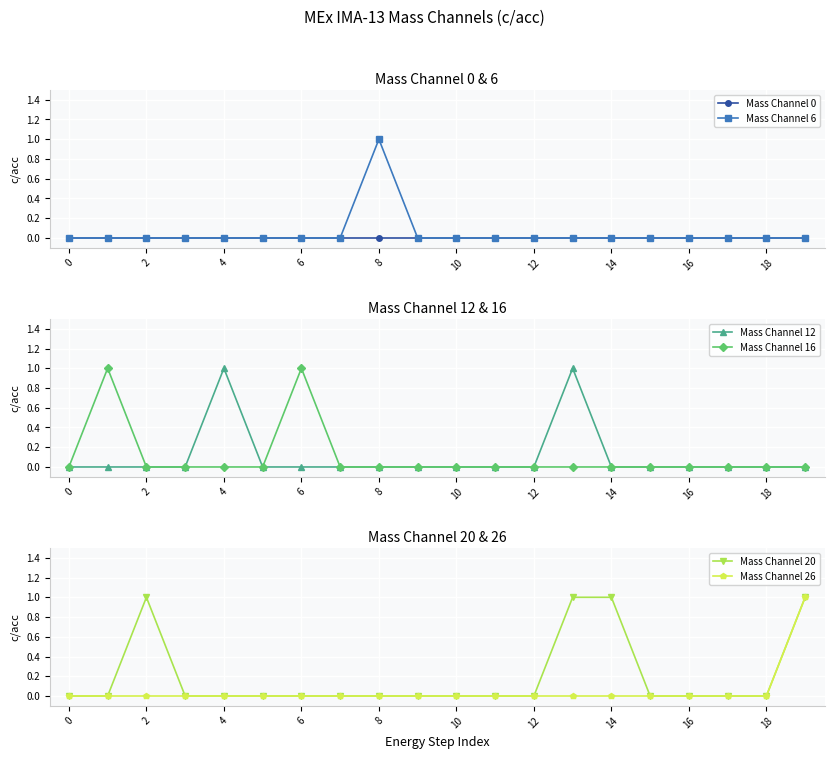

What is the sum of the Mass Channel 16 values at 8 and 2?

0